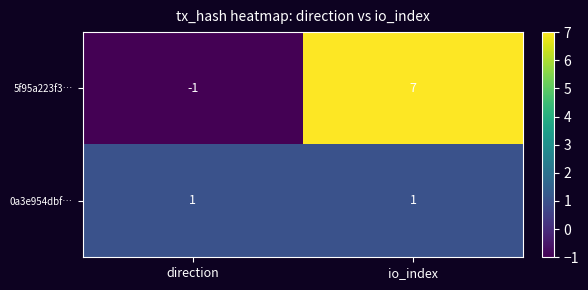

Where is 5f95a223f3… nearest to the value 3?

direction